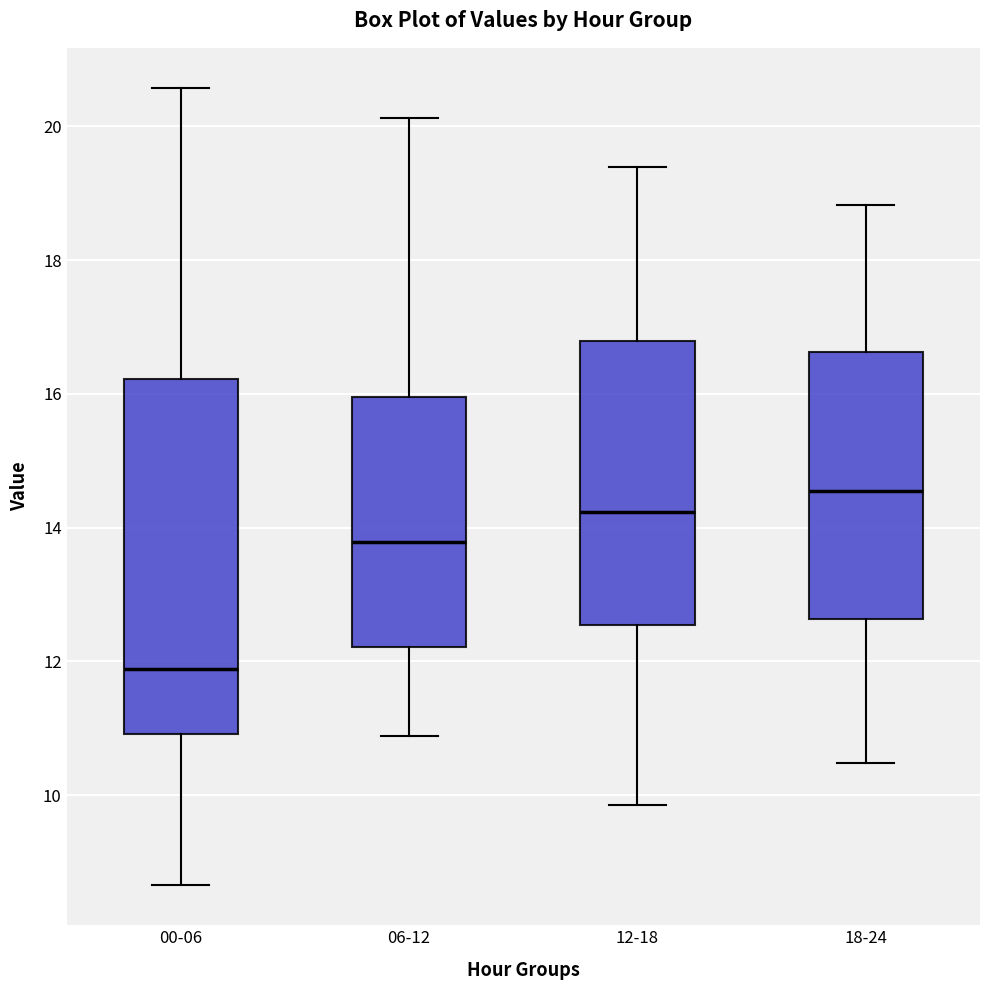

Where does the upper whisker of the box for 00-06 end on the y-axis? The values are not printed on the chart, so give them approximately, as read against the axis.

20.6